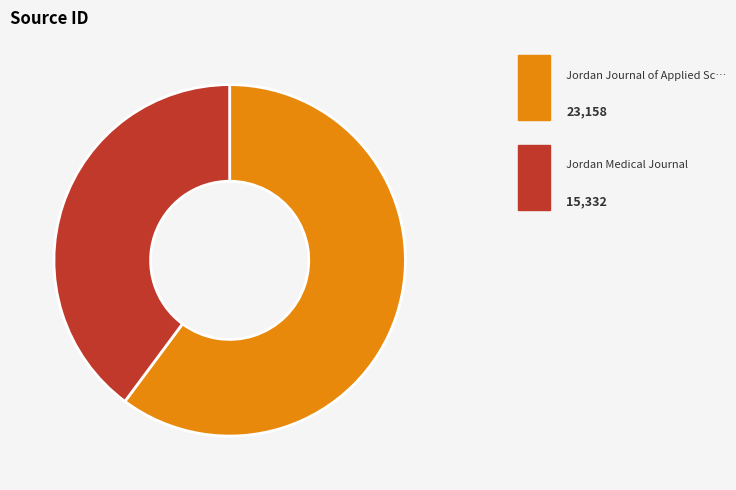

Is there any slice that represents more than half of the pie?

Yes